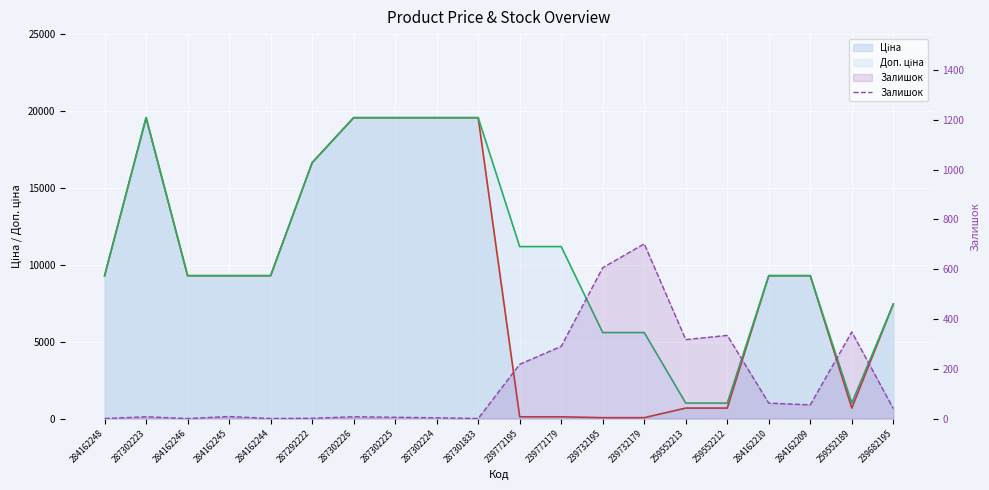

At which category does the chart reach its minimum across all series?

284162248